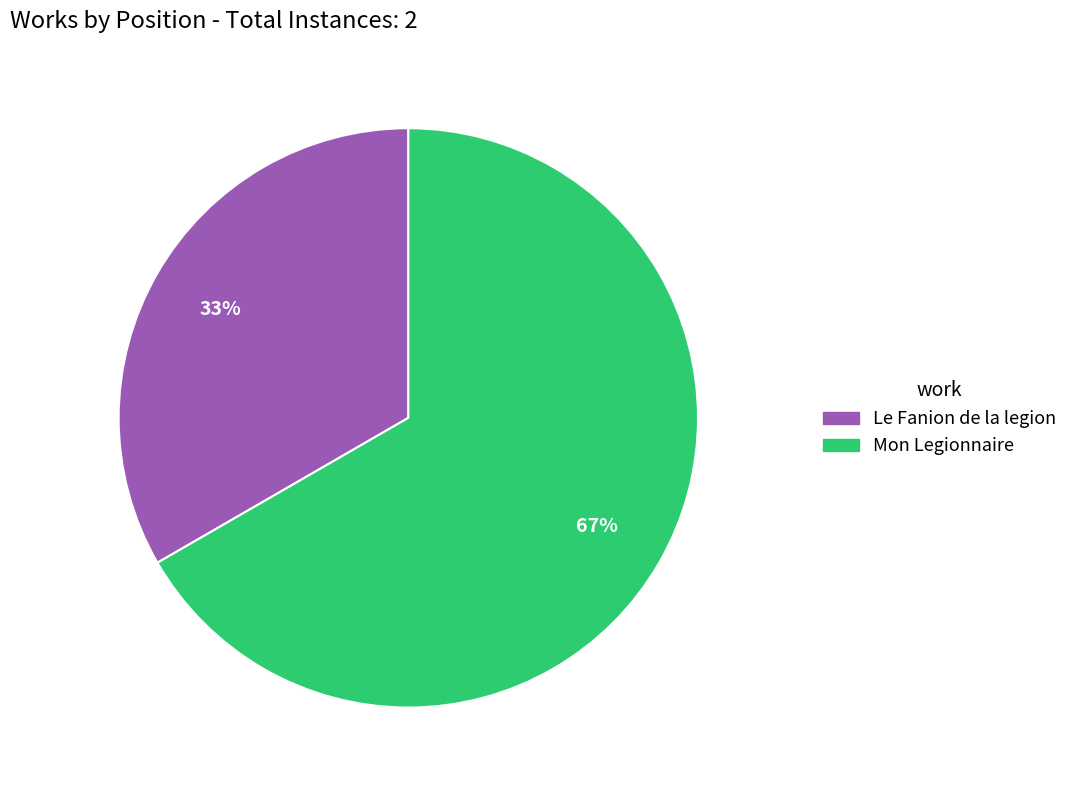

Does Mon Legionnaire account for over 50% of the chart?

Yes